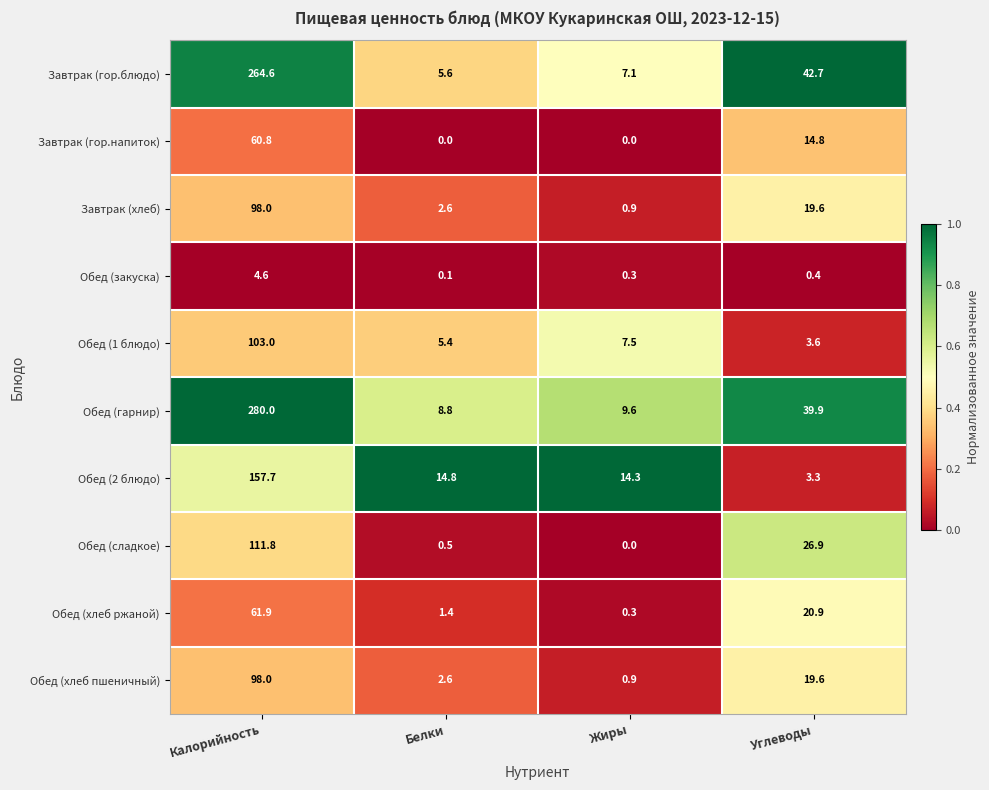

Count the number of categories in the chart.

4